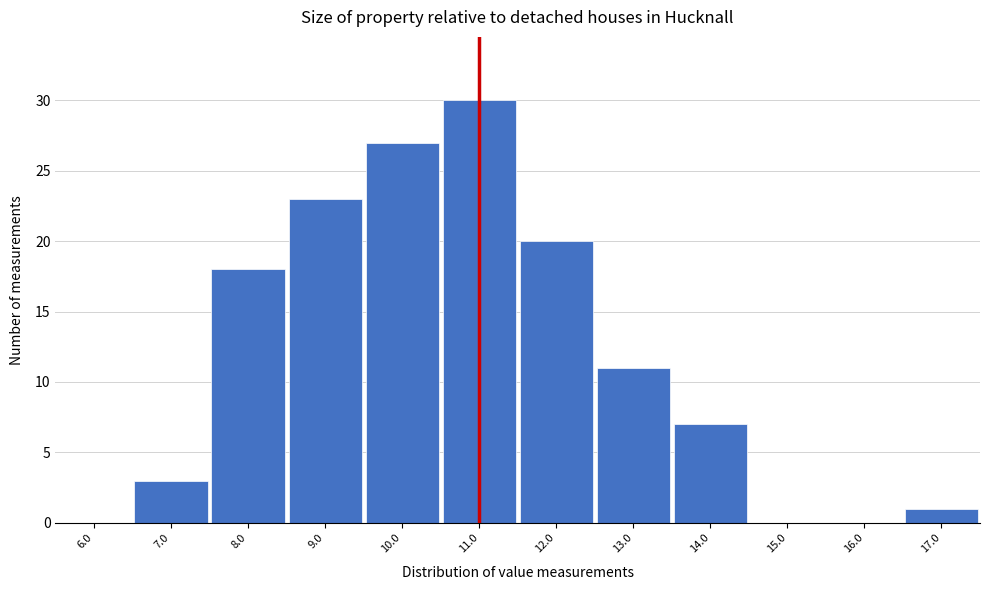

Reading left to right, list every bar in this chart as the range it spans on the x-axis followed by its height. The values are not printed on the chart, so give them approximately, as read against the axis.

5.5 to 6.5: 0
6.5 to 7.5: 3
7.5 to 8.5: 18
8.5 to 9.5: 23
9.5 to 10.5: 27
10.5 to 11.5: 30
11.5 to 12.5: 20
12.5 to 13.5: 11
13.5 to 14.5: 7
14.5 to 15.5: 0
15.5 to 16.5: 0
16.5 to 17.5: 1